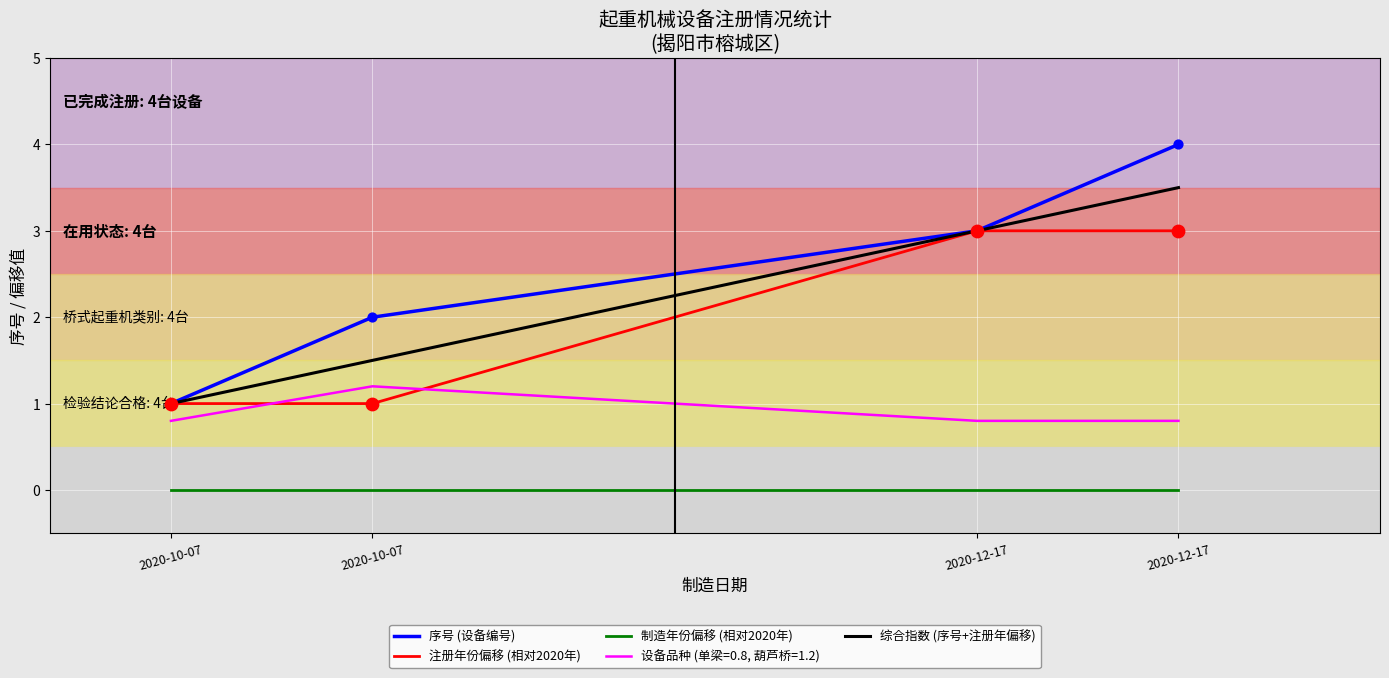

Is the value of 注册年份偏移 (相对2020年) at 2020-10-07 greater than the value of 序号 (设备编号) at 2020-12-17?

No